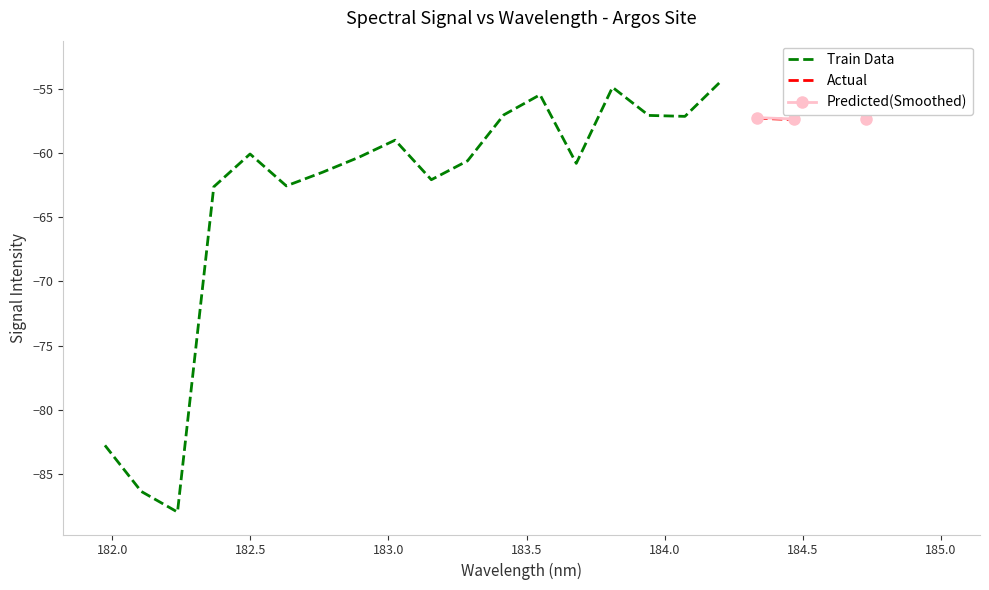

Is it true that the value at 8 is -40.8?

False